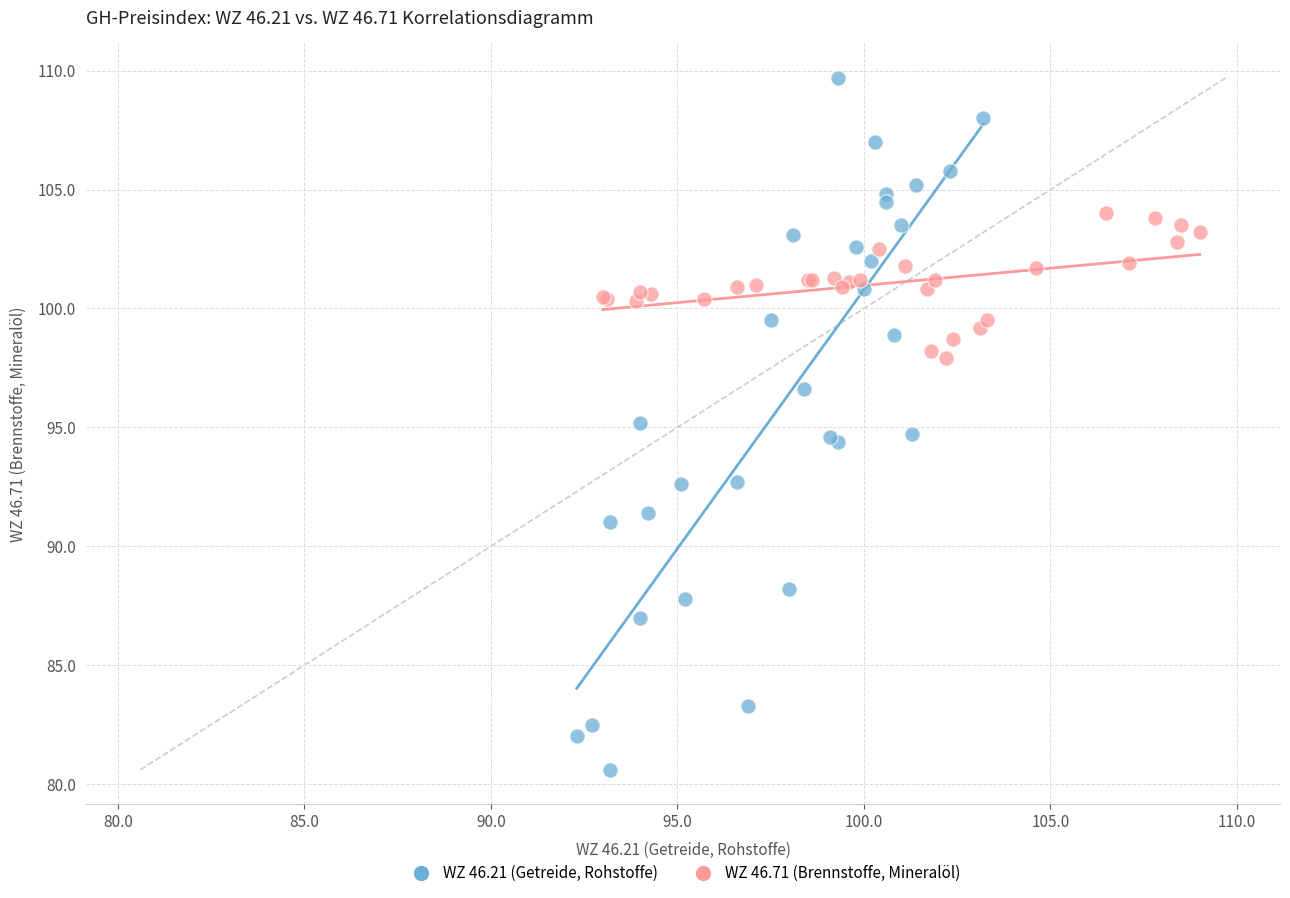

Which series has the widest spread of Y values?

WZ 46.21 (Getreide, Rohstoffe)